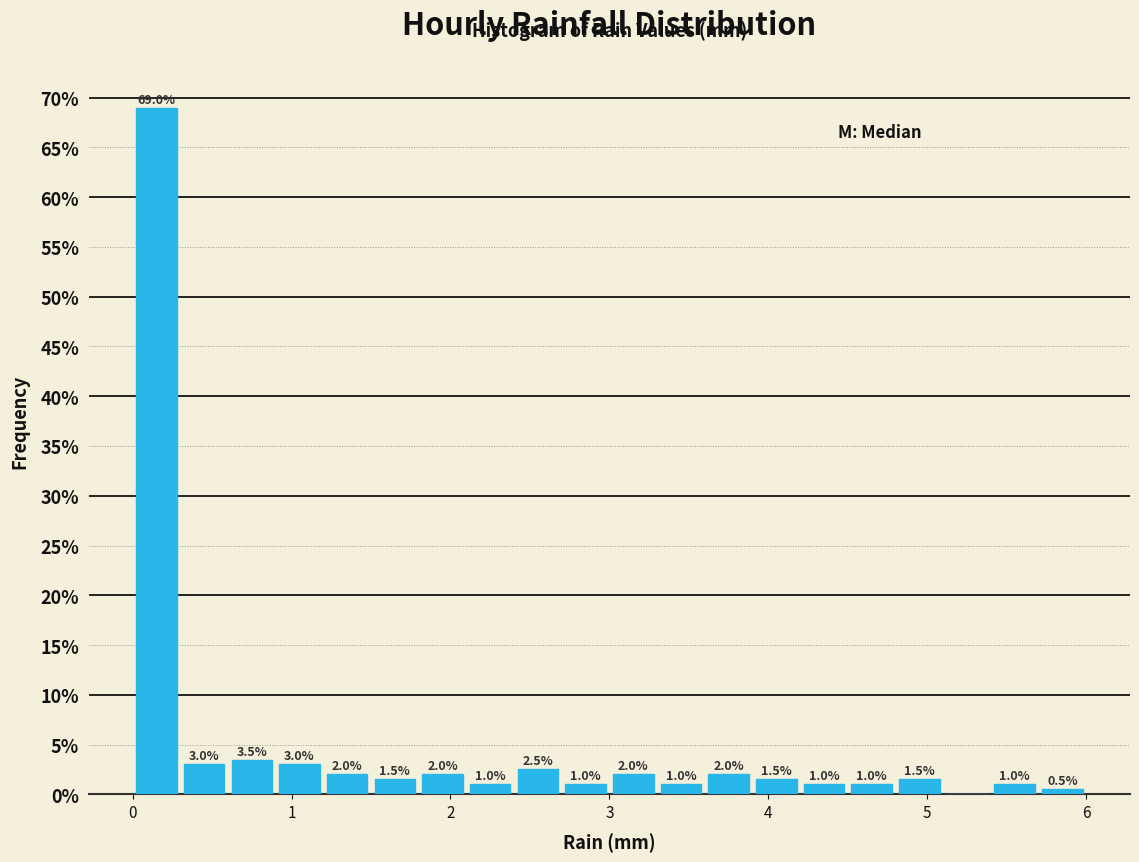

Around what value on the x-axis is the tallest bar? Give the approximate position of its centre, as read against the axis.

0.2